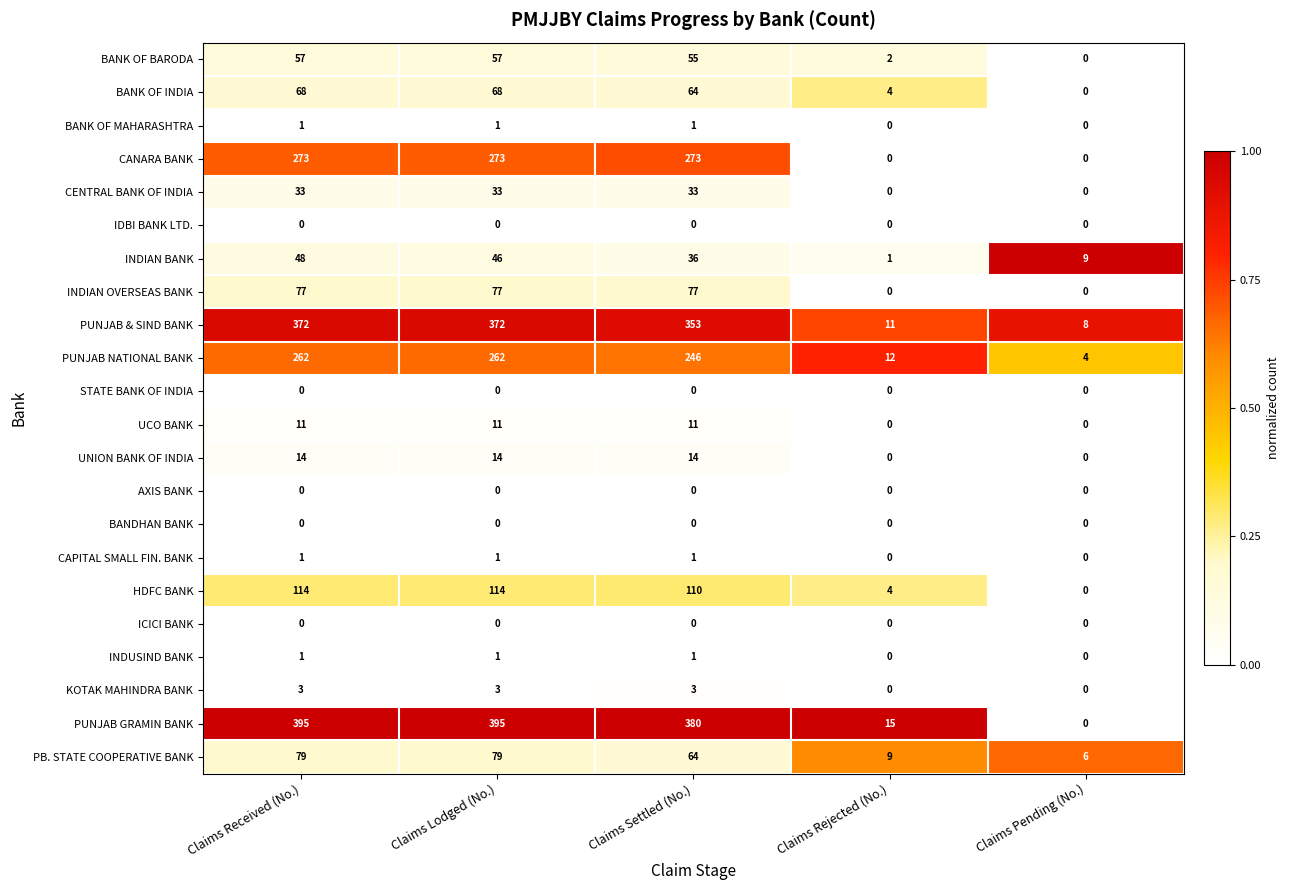

Read the PUNJAB & SIND BANK value at Claims Lodged (No.), to the nearest 10.

370